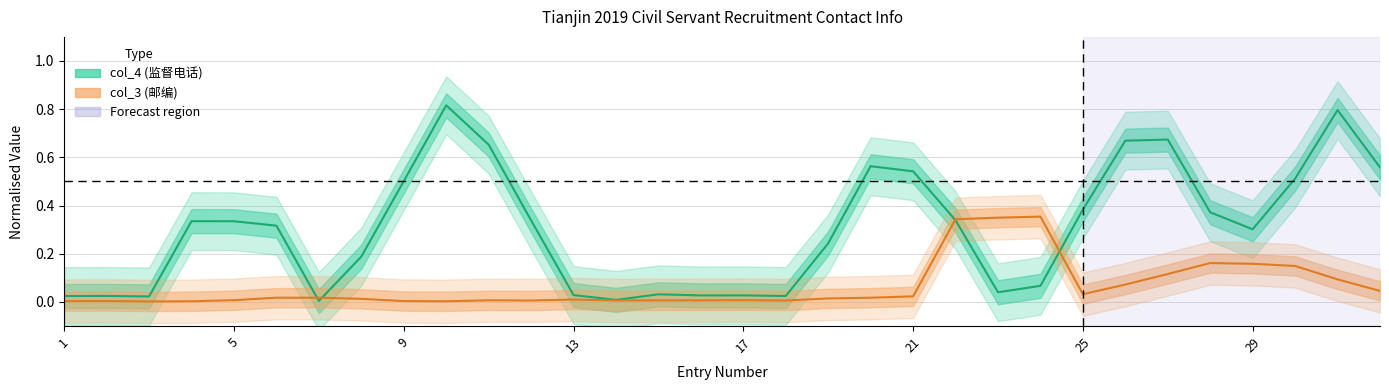

What is the greatest value displayed?

0.8